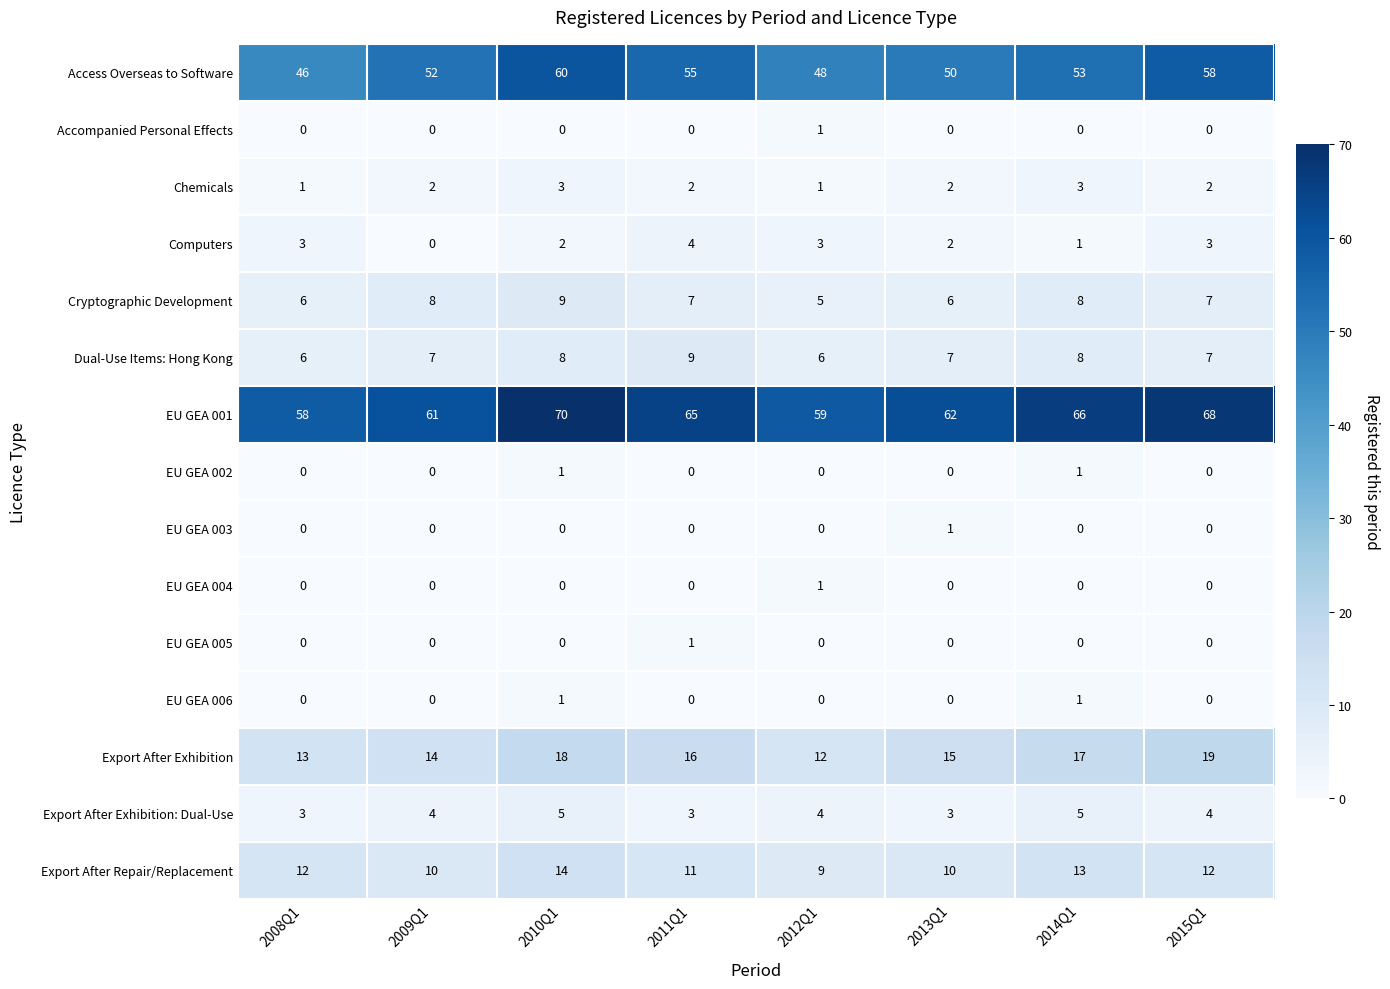

At which category is the sum across all series the highest?

2010Q1